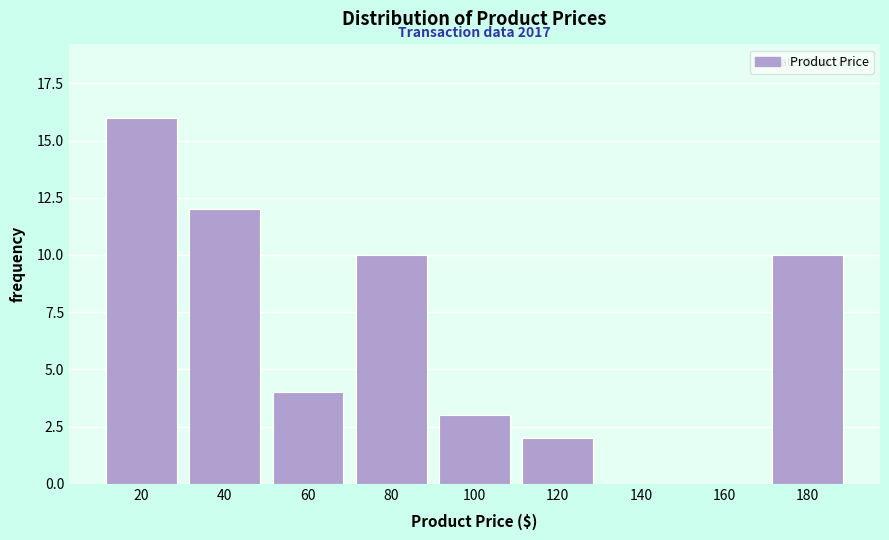

Reading left to right, what are all the values shown in this chart?

20=16	40=12	60=4	80=10	100=3	120=2	140=0	160=0	180=10